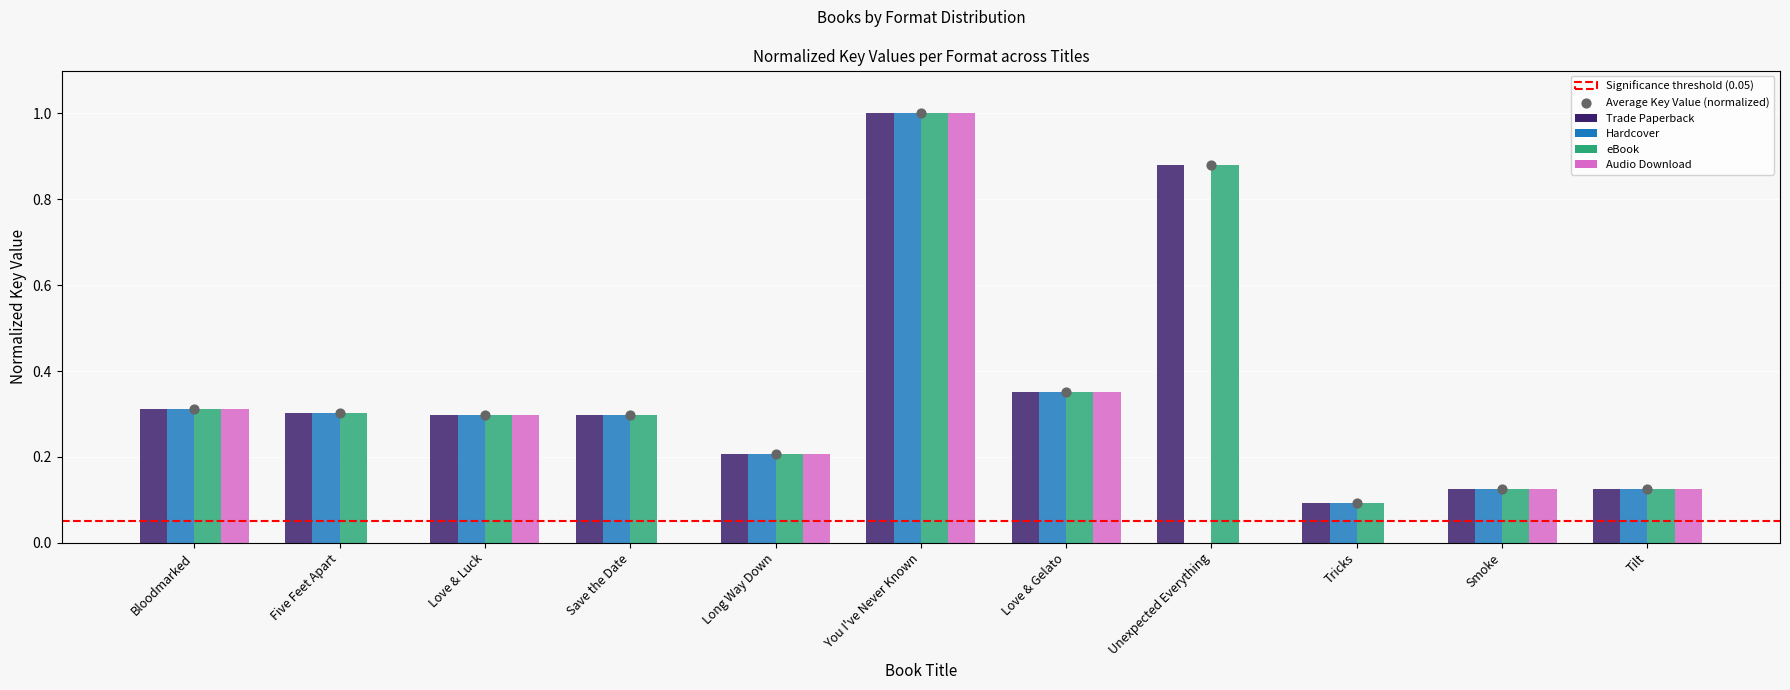

Which series reaches the minimum Y coordinate?

Hardcover